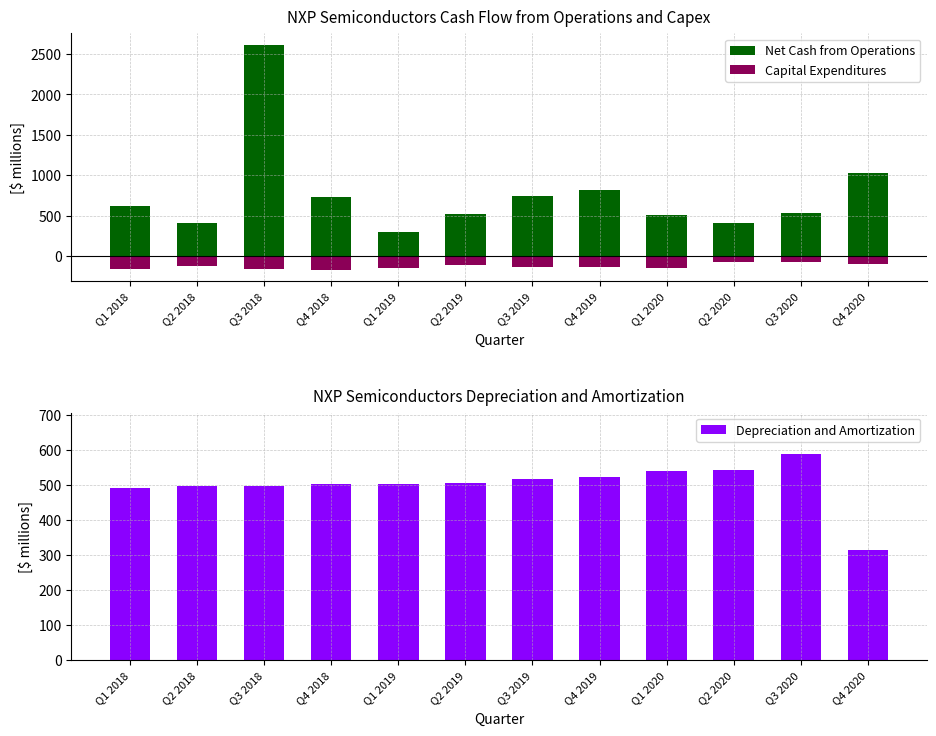

What is the average value of the Capital Expenditures series?

-127